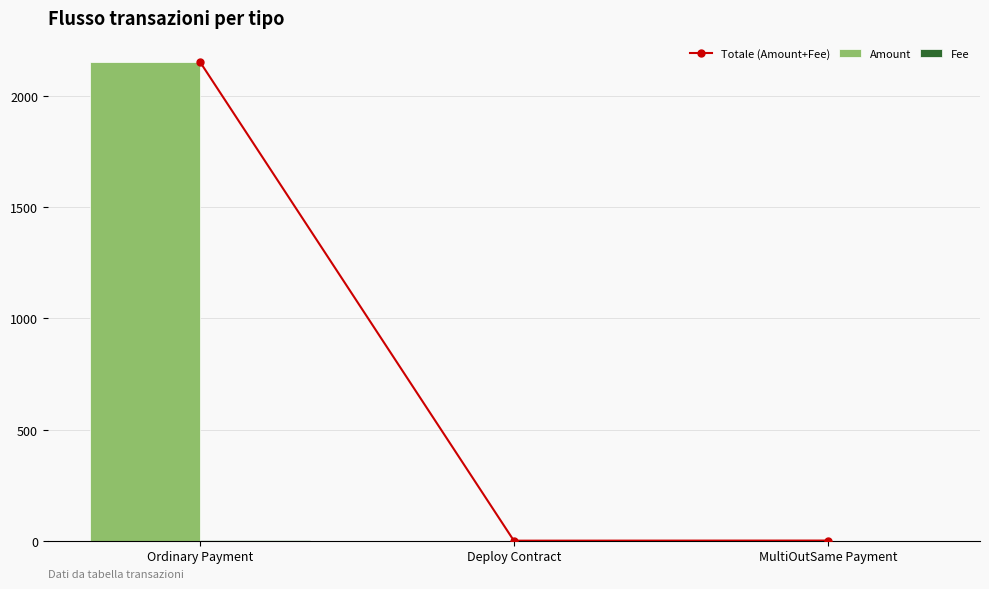

What is the difference between the Fee values at Deploy Contract and MultiOutSame Payment?

0.5